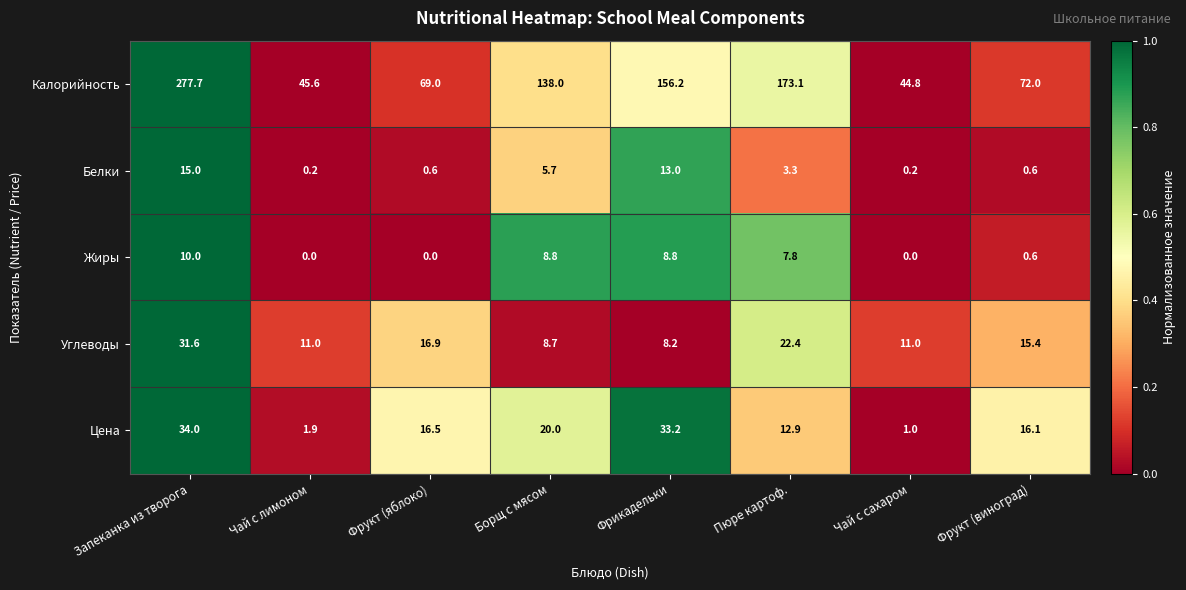

At which category is the sum across all series the highest?

Запеканка из творога